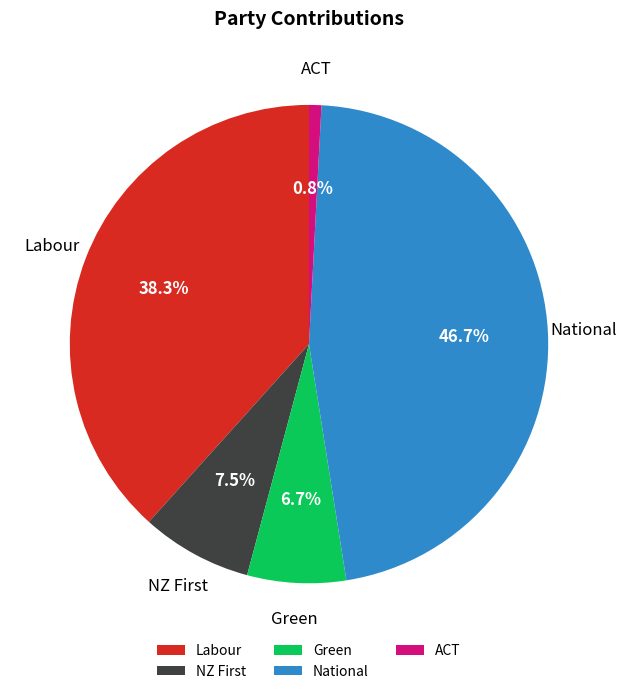

Which category has the smallest portion of the pie?

ACT